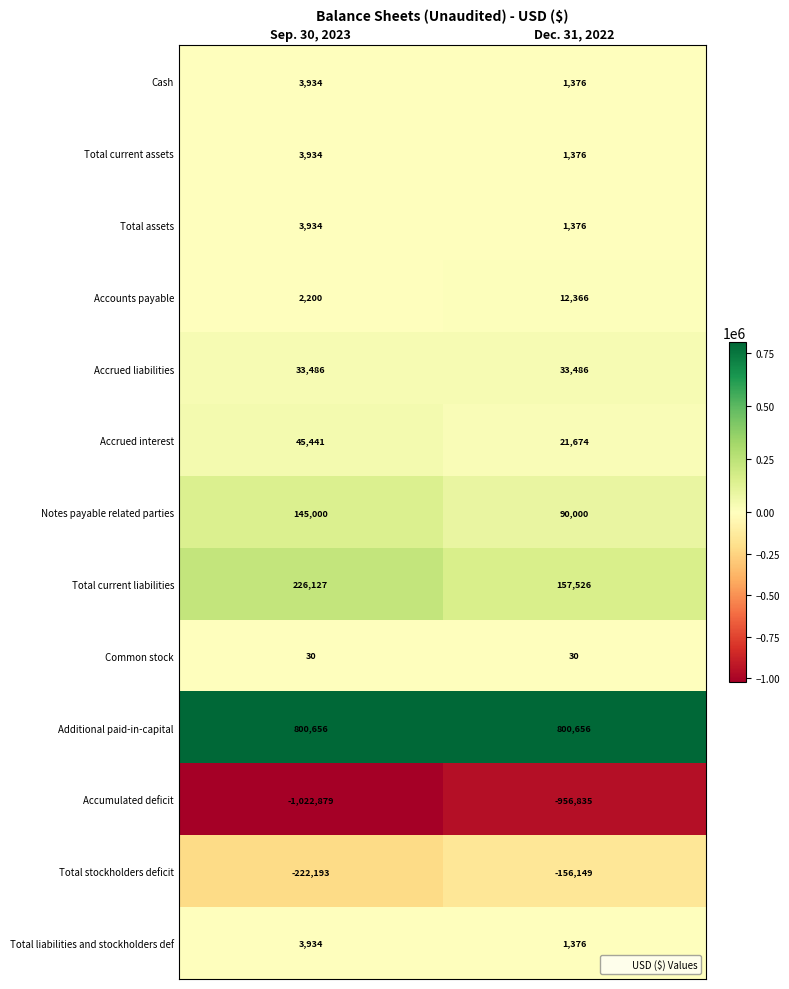

Between Sep. 30, 2023 and Dec. 31, 2022, which series saw the biggest shift?

Total current liabilities